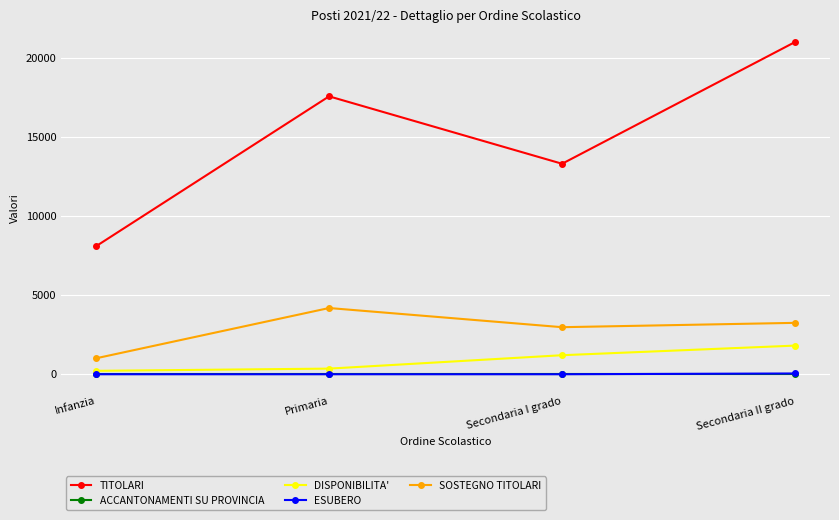

Is it true that ESUBERO equals 0 at Secondaria I grado?

True